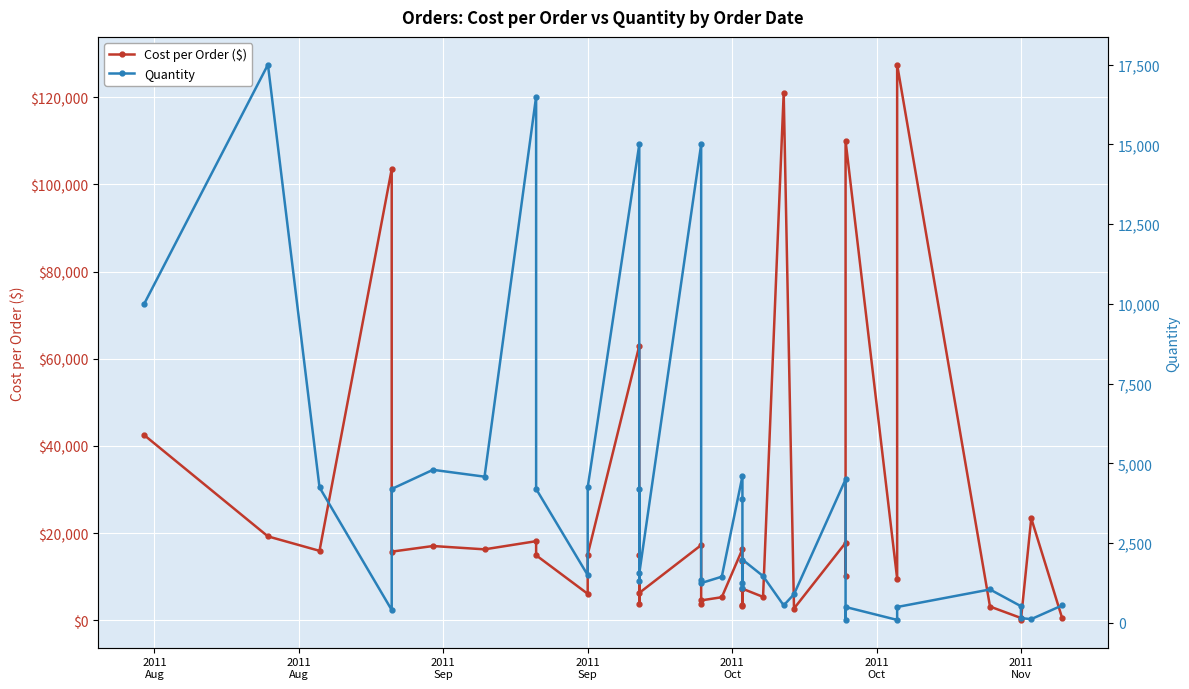

At which category does the chart reach its minimum across all series?

2011 Nov